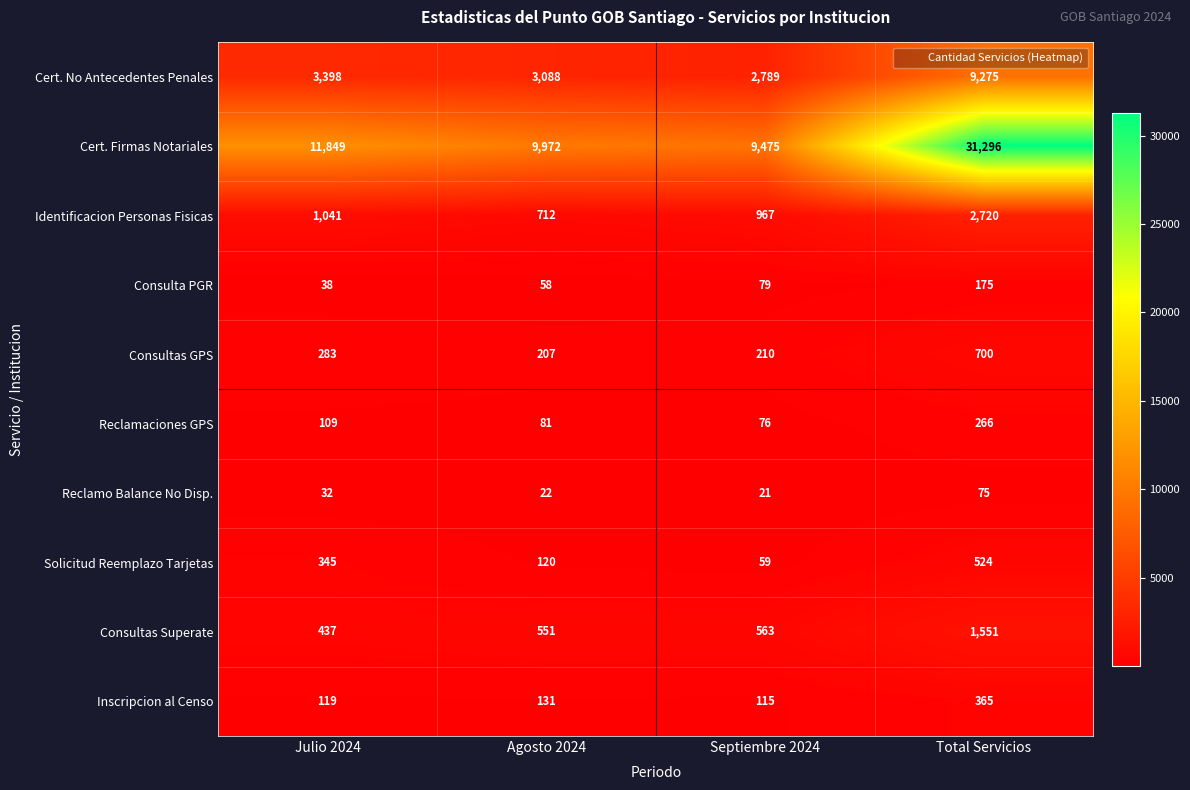

Which series has the largest range (max minus min)?

Cert. Firmas Notariales